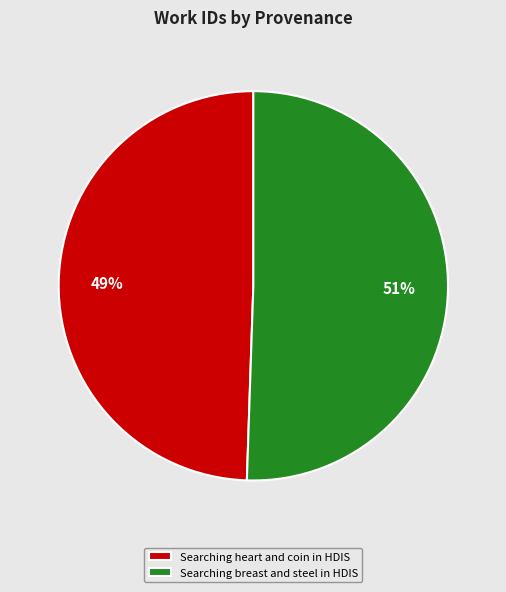

Which has a higher value, Searching heart and coin in HDIS or Searching breast and steel in HDIS?

Searching breast and steel in HDIS